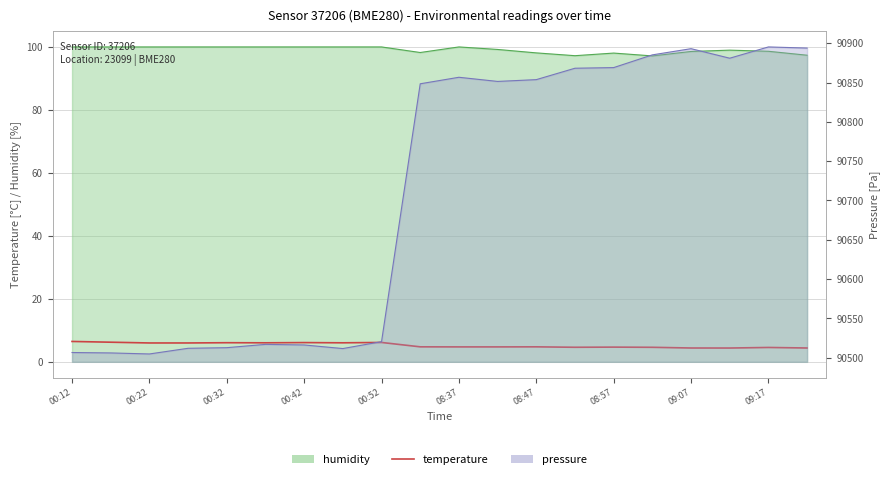

Does the chart have visible grid lines?

Yes